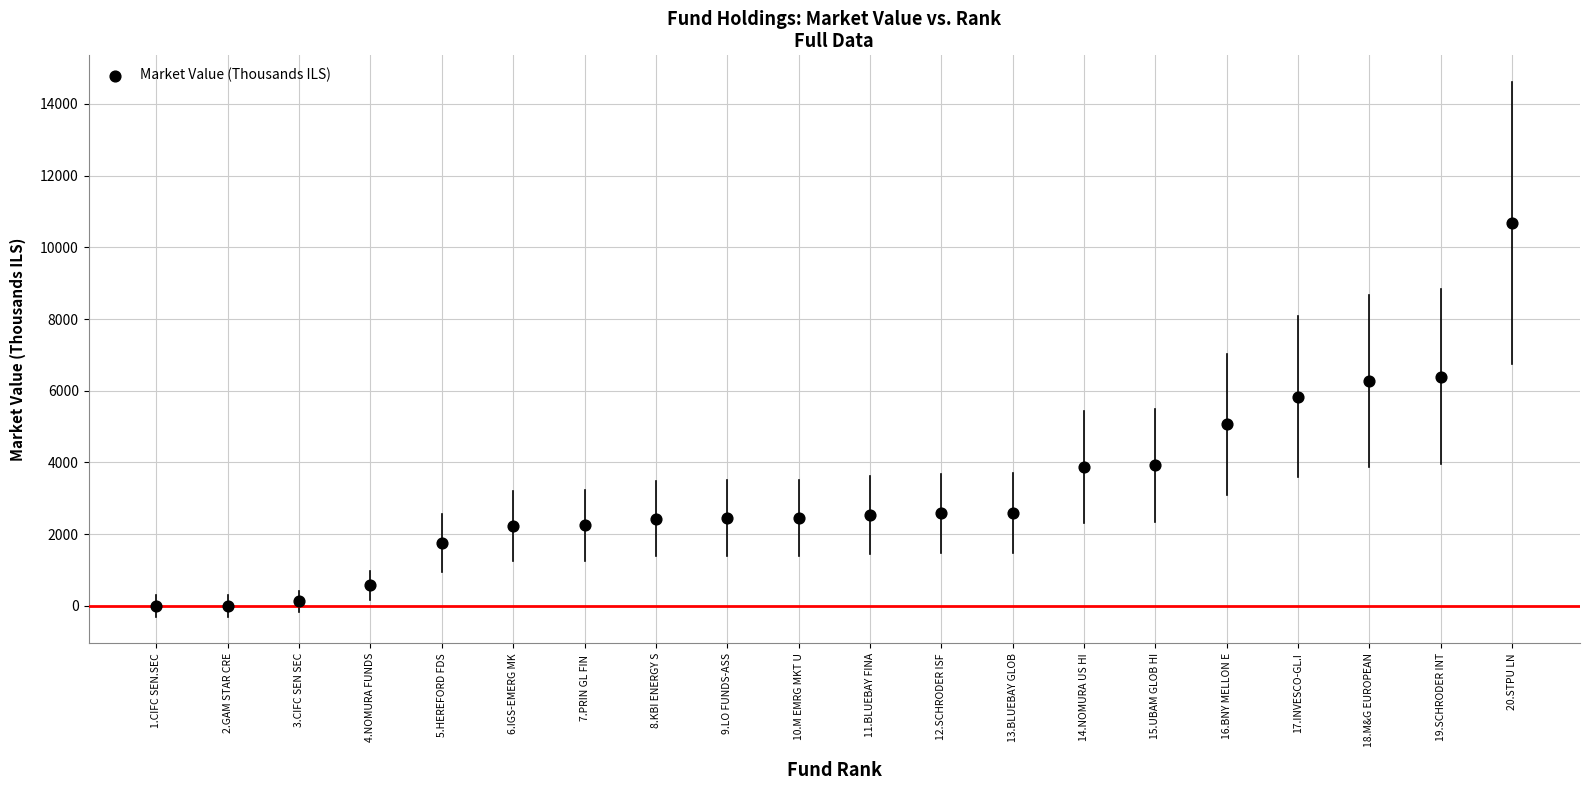

What Y value in the scatter plot is closest to 5337?

5066.0